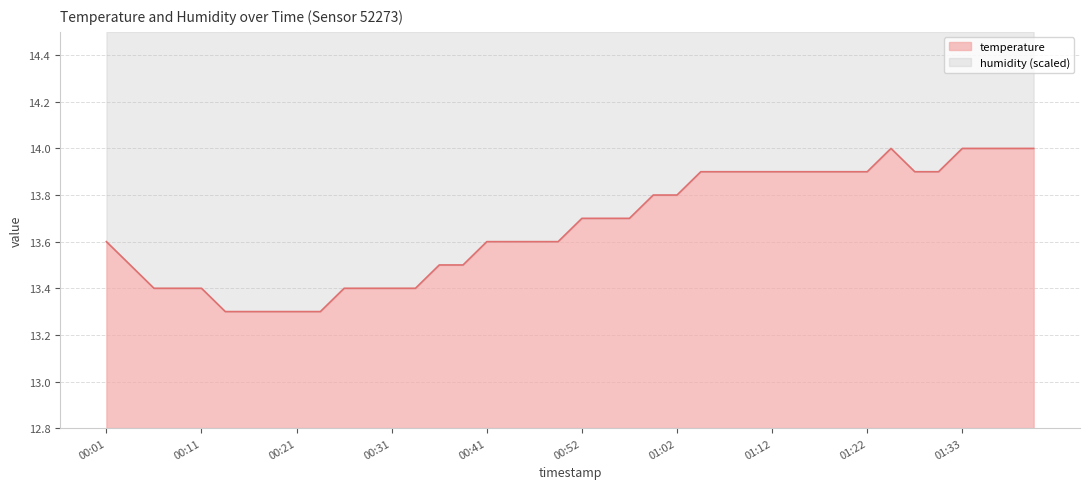

What is the average value?

13.7